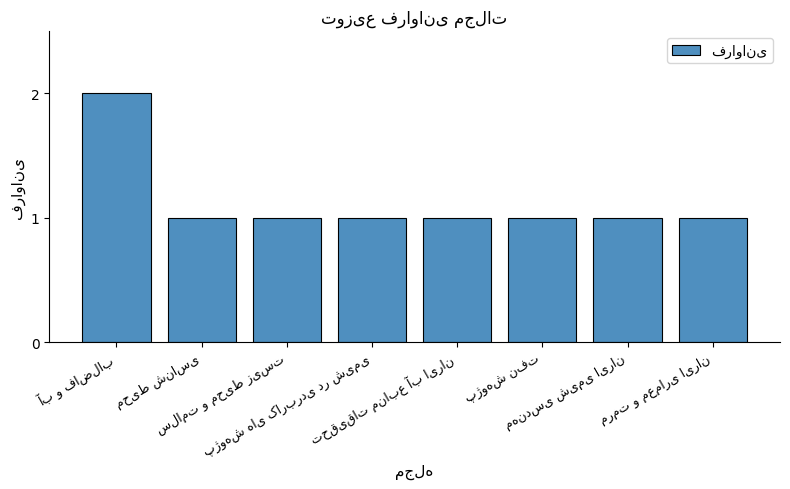

What is the value of the 3rd bar from the left?

1